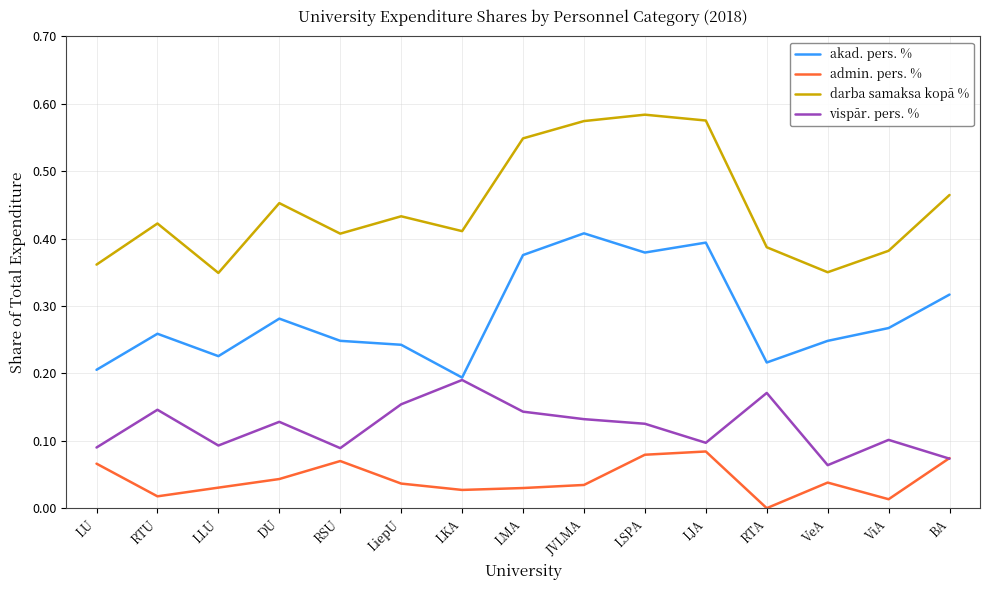

At which label does akad. pers. % reach its minimum?

LKA